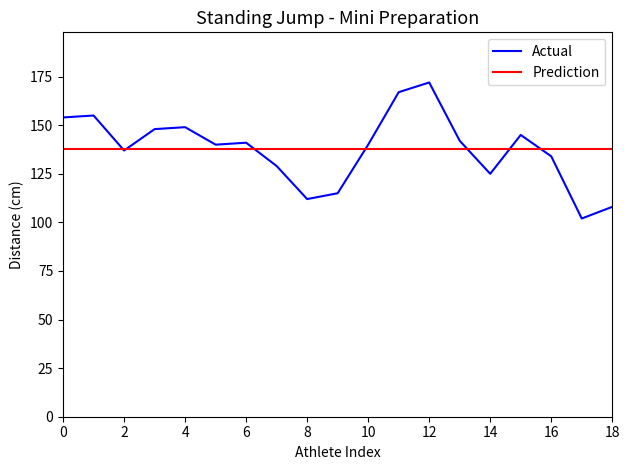

True or false: Actual has a value of 279 at 12.

False